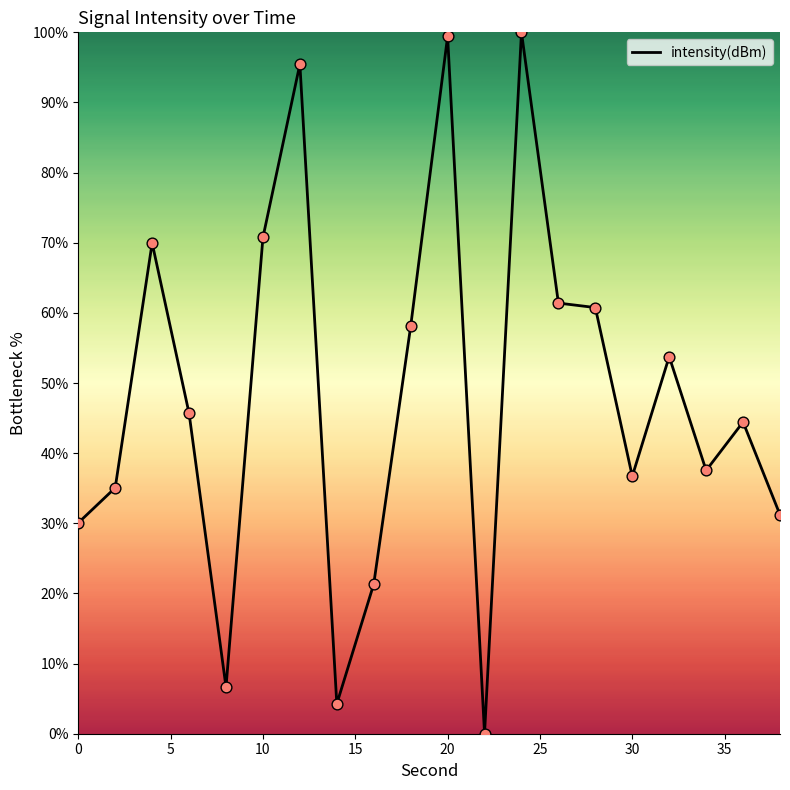

What is the difference between the maximum and minimum values?

100.0